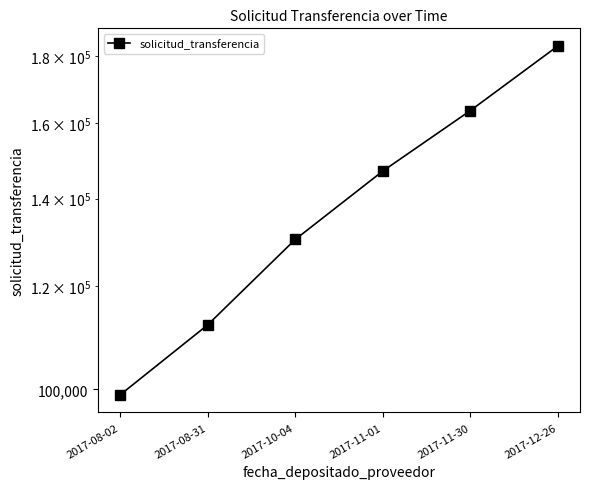

What is the difference between the second highest and minimum values?

64556